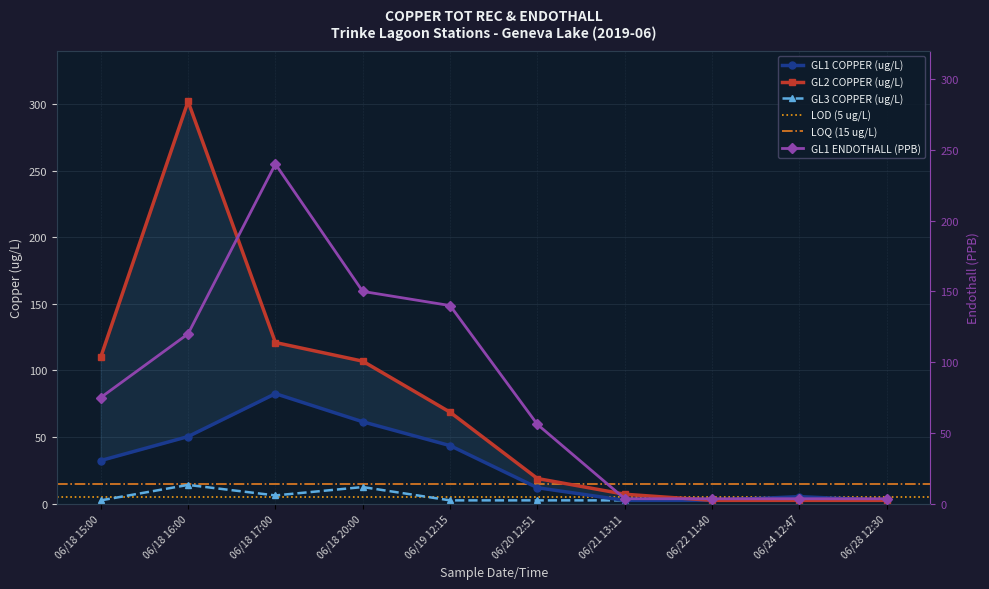

What is the sum of all GL3 COPPER (ug/L) values?

50.3